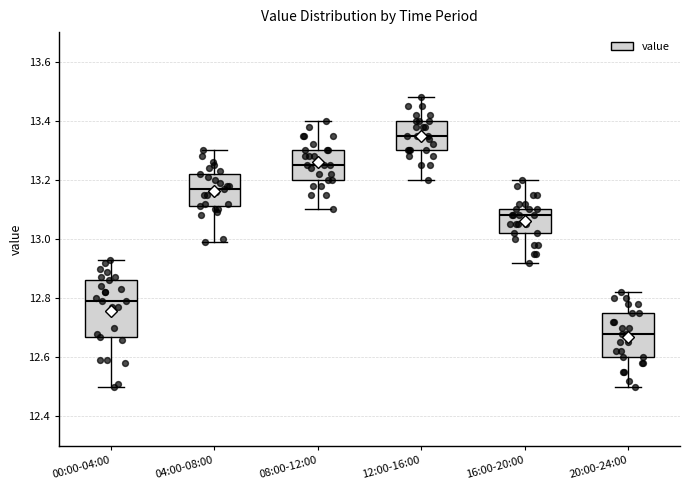

Which box's median line is the highest?

12:00-16:00